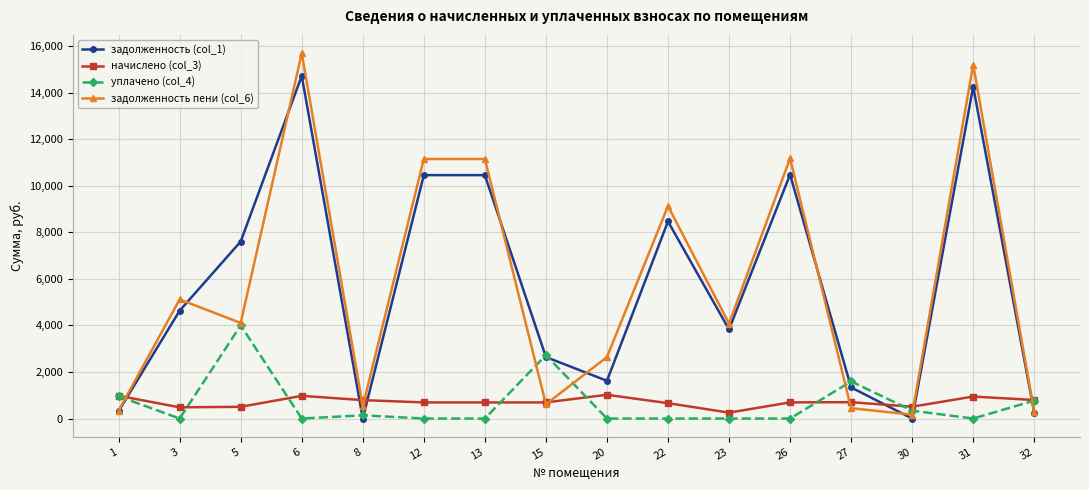

At which category is the sum across all series the highest?

6